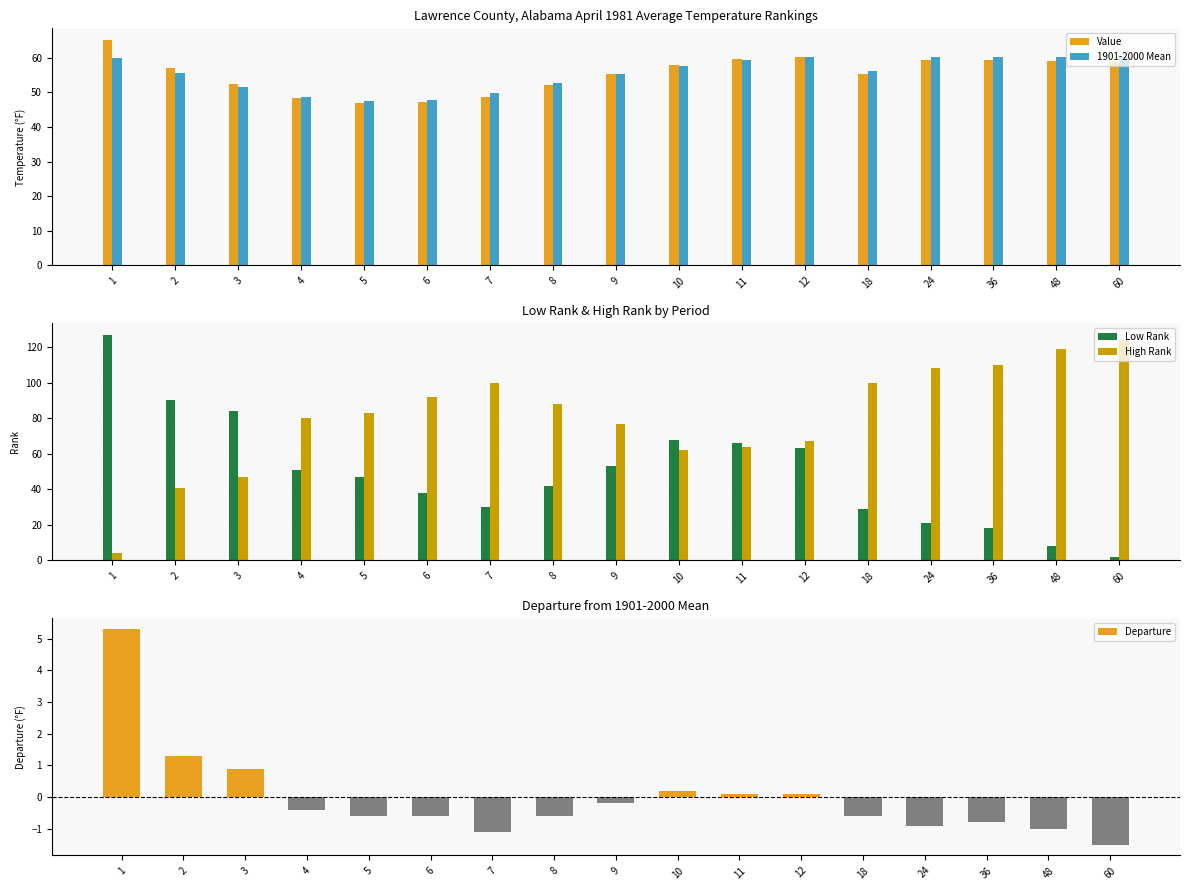

What is the value of the Low Rank bar at the 1st from the left?

127